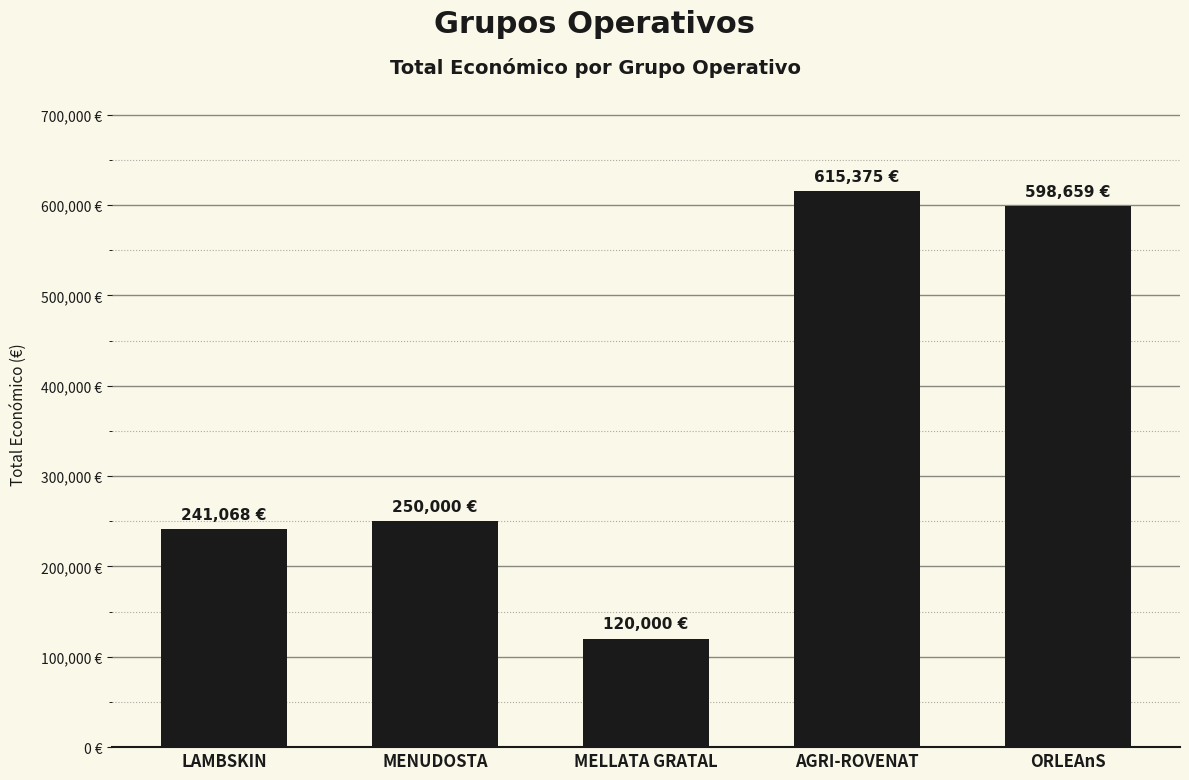

Reading right to left, what are all the values shown in this chart?

598659	615375	120000	250000	241068